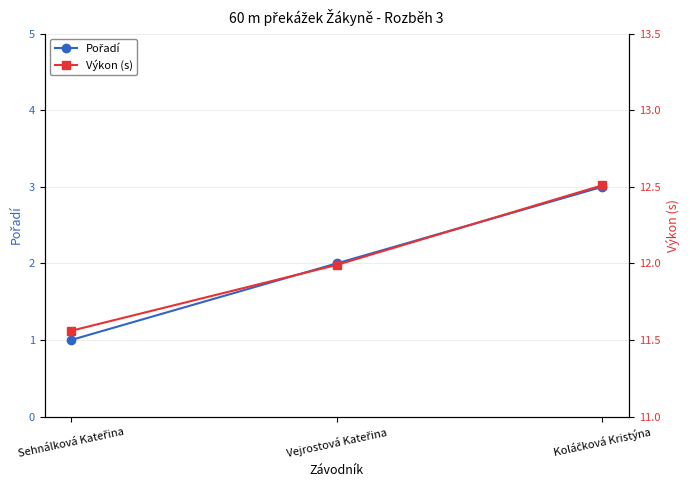

What position from the right is Sehnálková Kateřina?

3